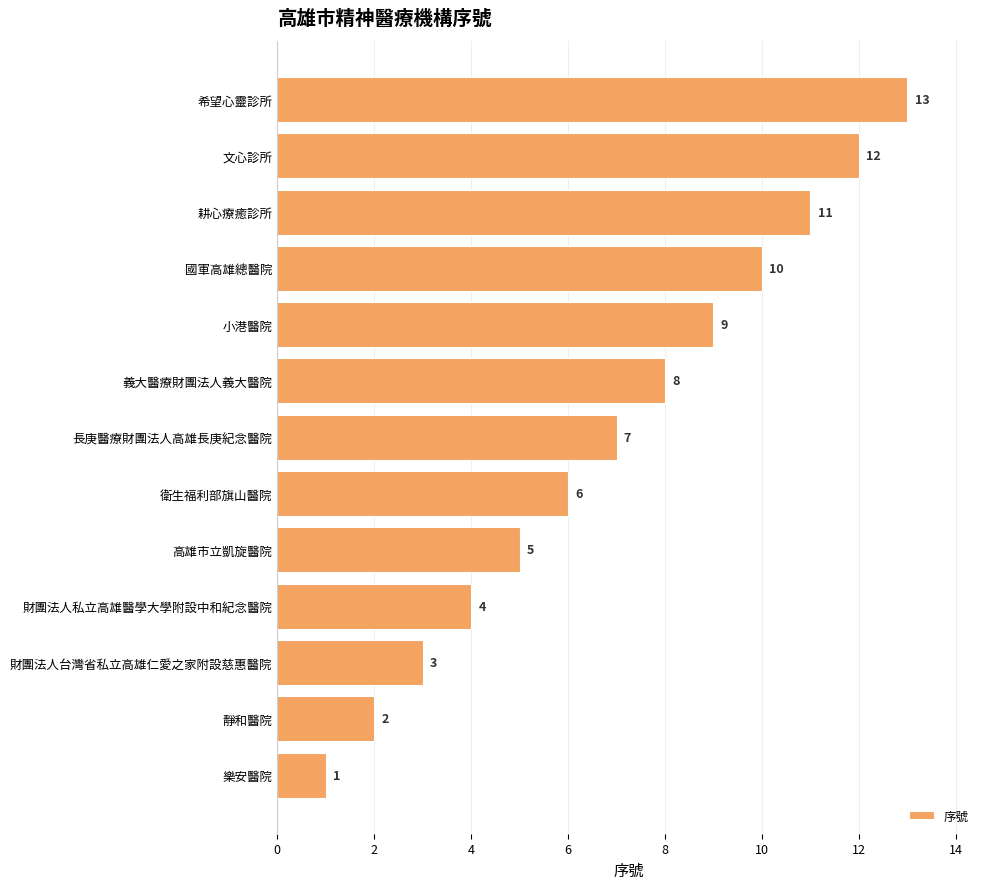

What is the ratio of the value at 國軍高雄總醫院 to the value at 高雄市立凱旋醫院?

2.0